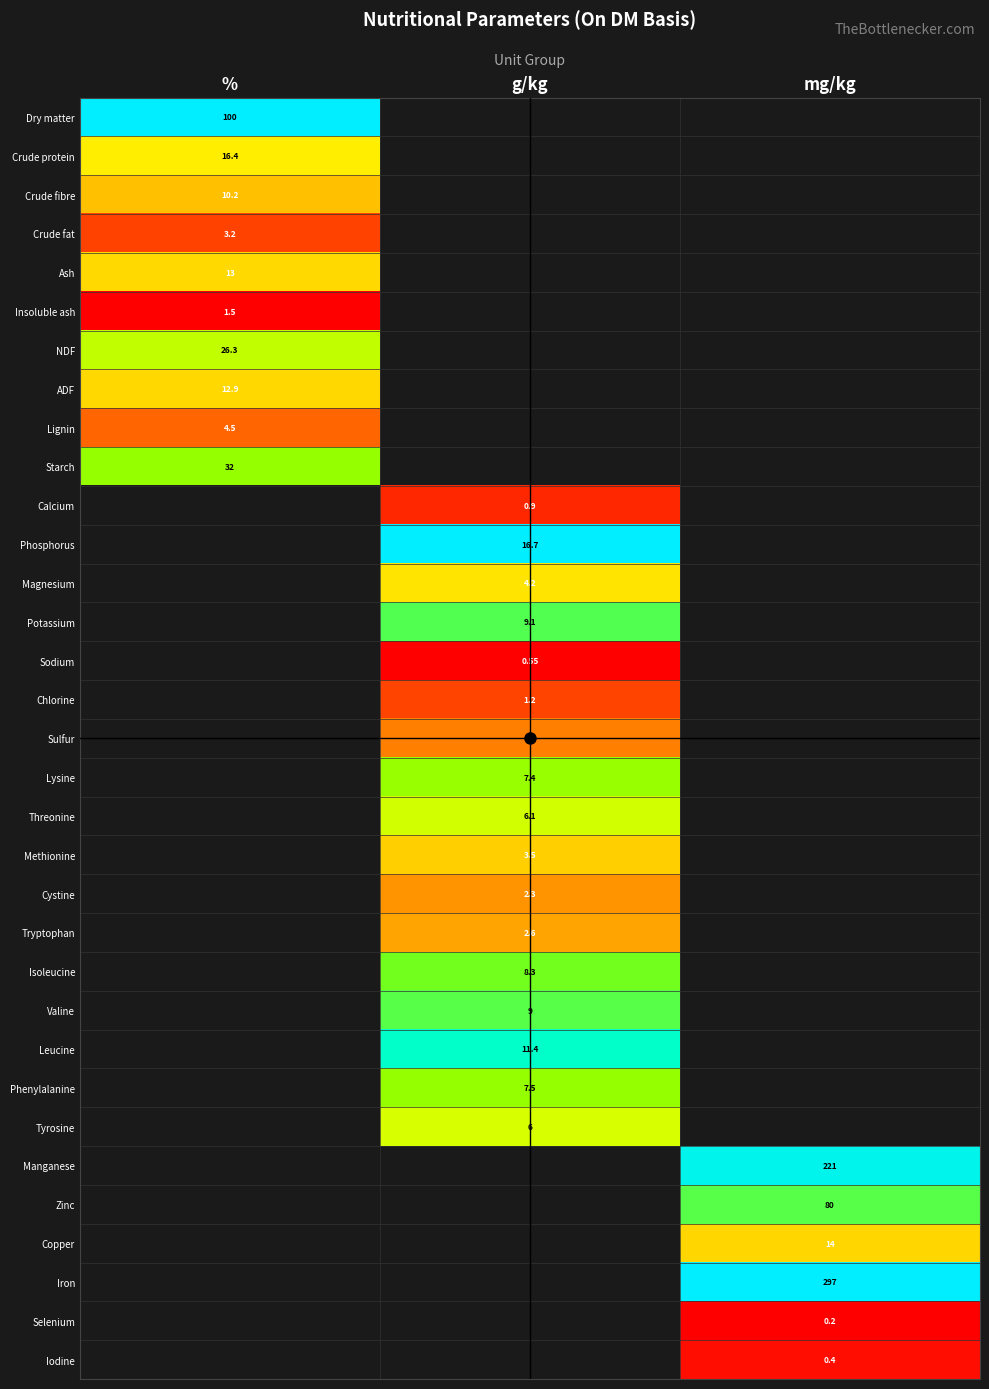

What is the maximum value shown in the chart?

1.0